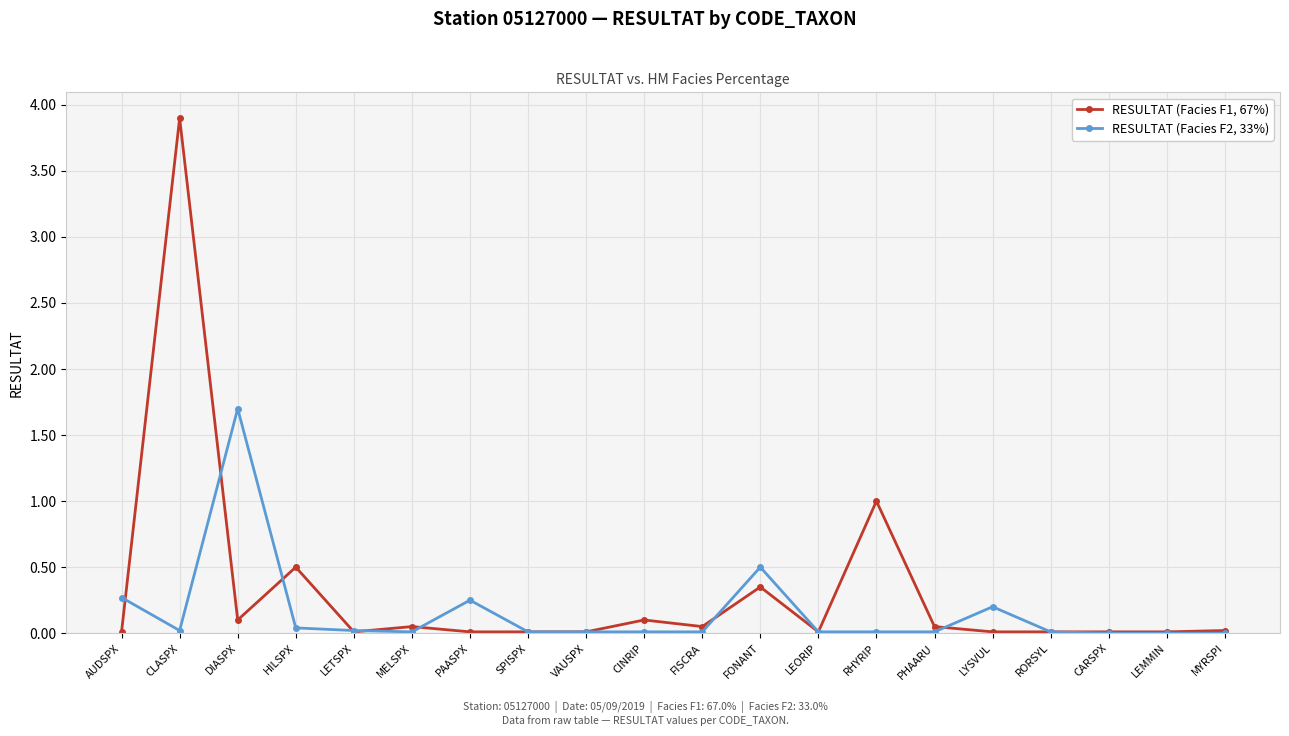

What is the label of the 1st point from the right?

MYRSPI